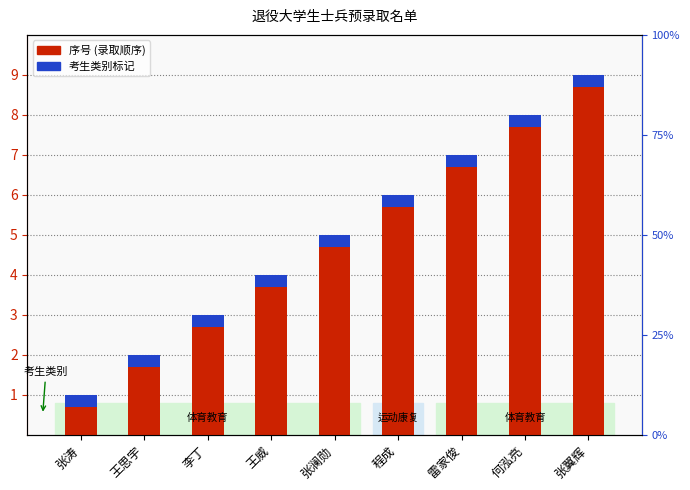

What is the difference between the maximum and minimum values?

8